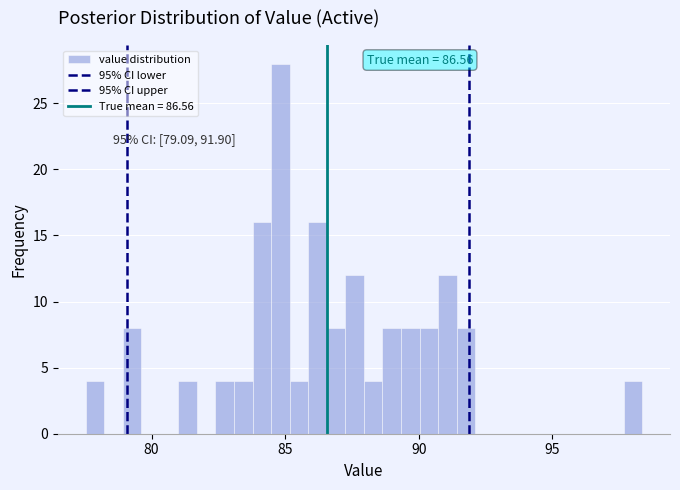

Around what value on the x-axis is the tallest bar? Give the approximate position of its centre, as read against the axis.

85.0